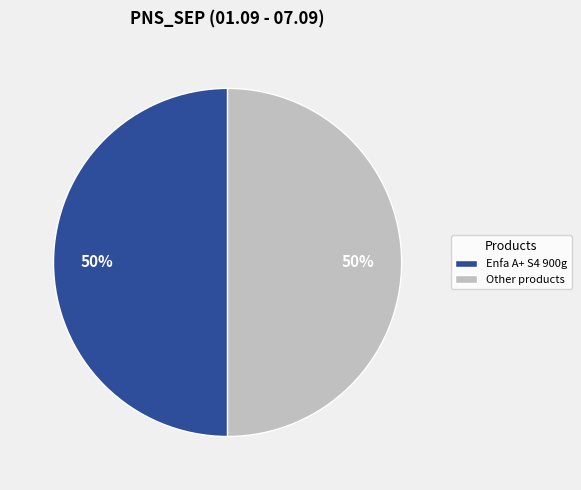

Is it true that Other products is 50% of the pie?

True